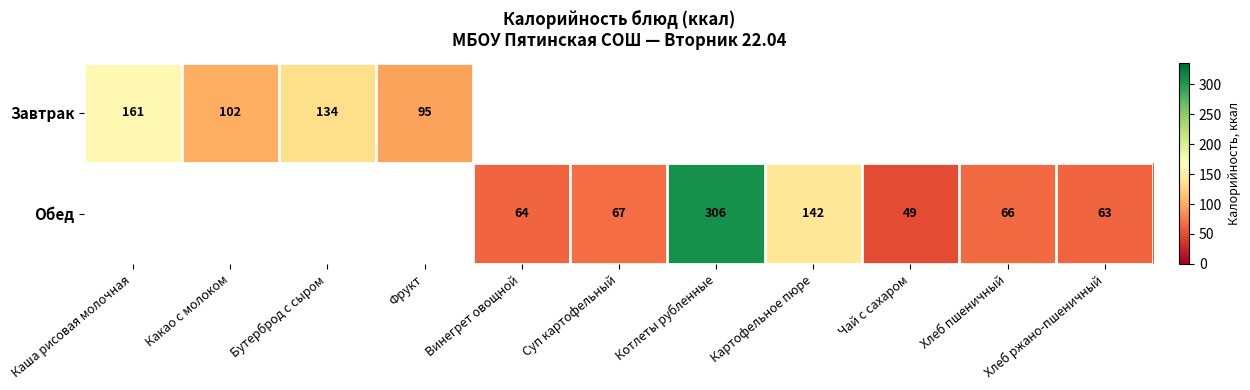

How many distinct data groups are displayed?

2